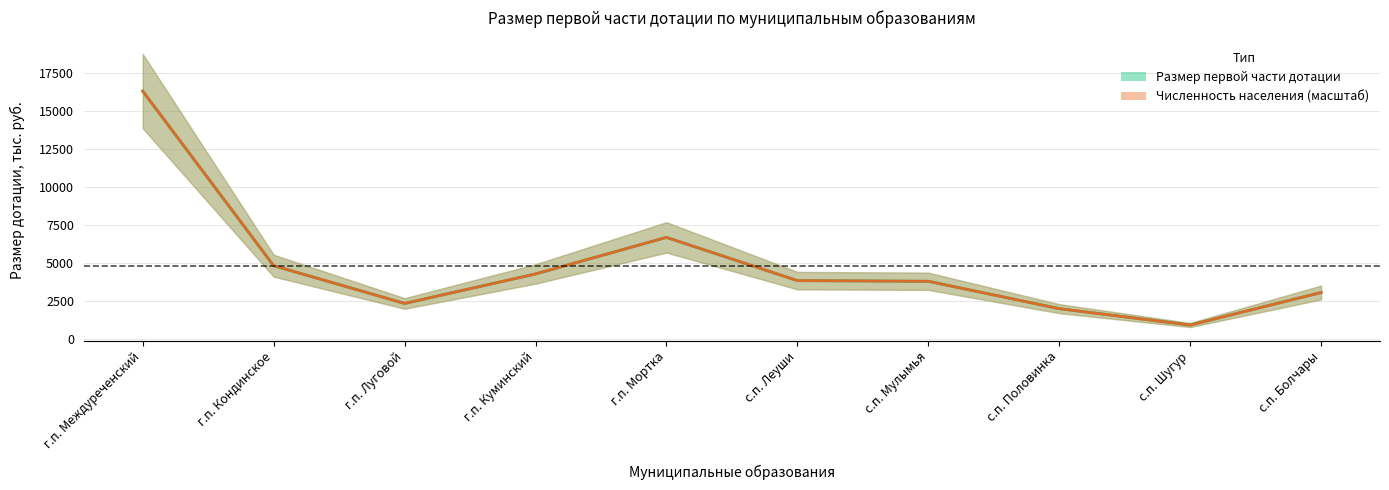

At which label is Численность населения closest to 8589?

г.п. Мортка